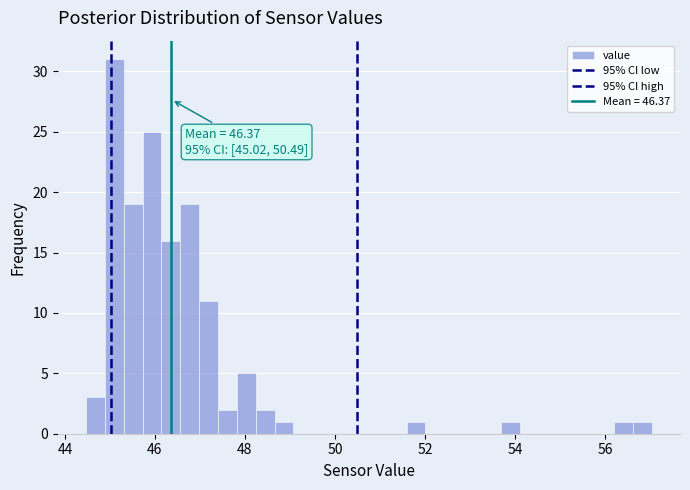

Read against the x-axis, roughly where is the centre of the tallest bar?

45.0